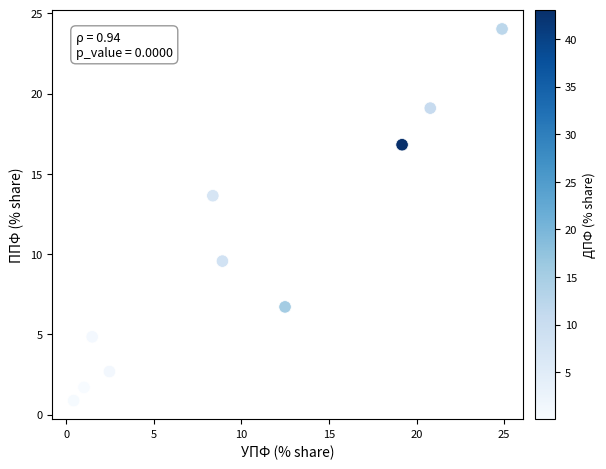

What Y value in the scatter plot is closest to 12?

13.6